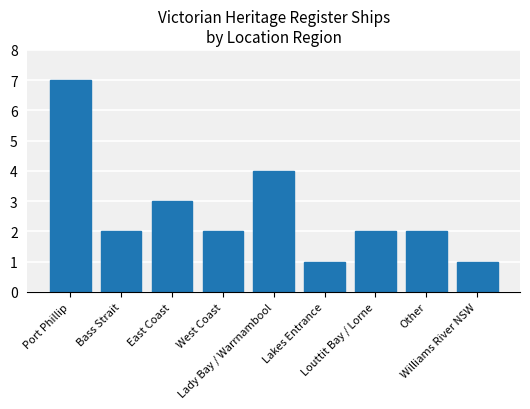

Where is the data nearest to the value 4?

Lady Bay / Warrnambool